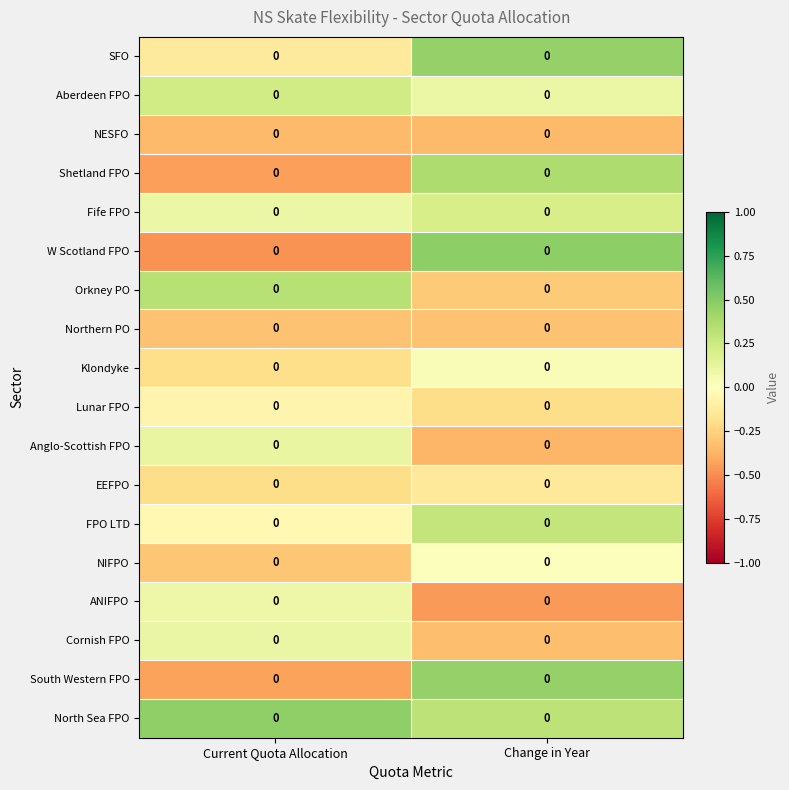

Reading right to left, transcribe all the data shown in this chart.

SFO: Change in Year=0.0	Current Quota Allocation=0.0
Aberdeen FPO: Change in Year=0.0	Current Quota Allocation=0.0
NESFO: Change in Year=0.0	Current Quota Allocation=0.0
Shetland FPO: Change in Year=0.0	Current Quota Allocation=0.0
Fife FPO: Change in Year=0.0	Current Quota Allocation=0.0
W Scotland FPO: Change in Year=0.0	Current Quota Allocation=0.0
Orkney PO: Change in Year=0.0	Current Quota Allocation=0.0
Northern PO: Change in Year=0.0	Current Quota Allocation=0.0
Klondyke: Change in Year=0.0	Current Quota Allocation=0.0
Lunar FPO: Change in Year=0.0	Current Quota Allocation=0.0
Anglo-Scottish FPO: Change in Year=0.0	Current Quota Allocation=0.0
EEFPO: Change in Year=0.0	Current Quota Allocation=0.0
FPO LTD: Change in Year=0.0	Current Quota Allocation=0.0
NIFPO: Change in Year=0.0	Current Quota Allocation=0.0
ANIFPO: Change in Year=0.0	Current Quota Allocation=0.0
Cornish FPO: Change in Year=0.0	Current Quota Allocation=0.0
South Western FPO: Change in Year=0.0	Current Quota Allocation=0.0
North Sea FPO: Change in Year=0.0	Current Quota Allocation=0.0